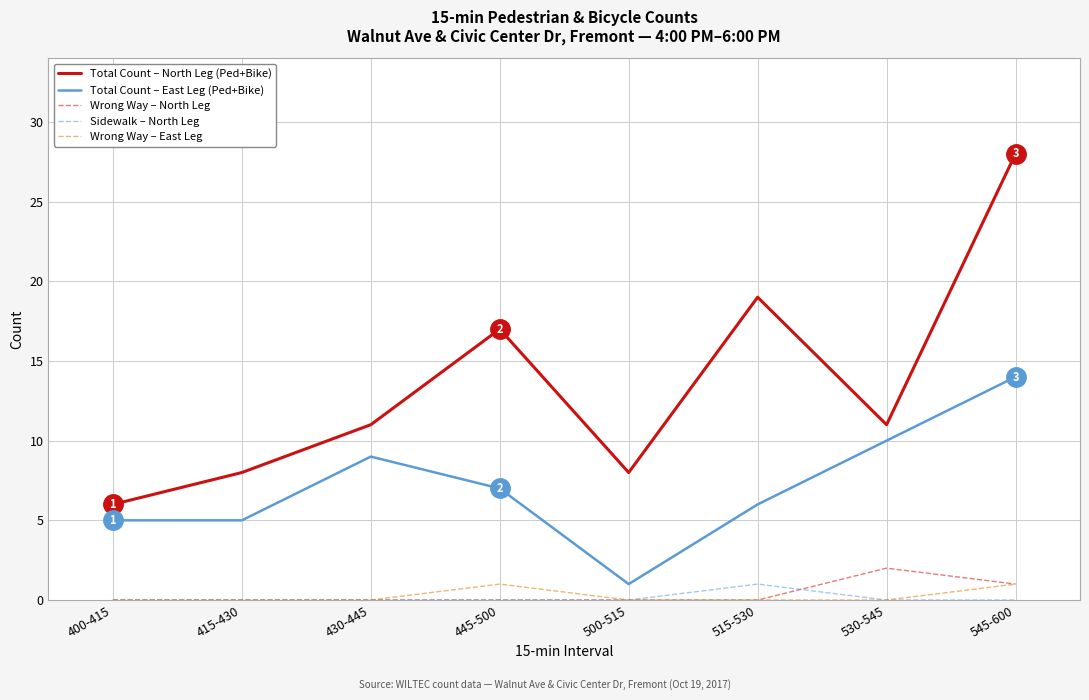

How many interior local valleys does the Total Count – North Leg (Ped+Bike) series have?

2